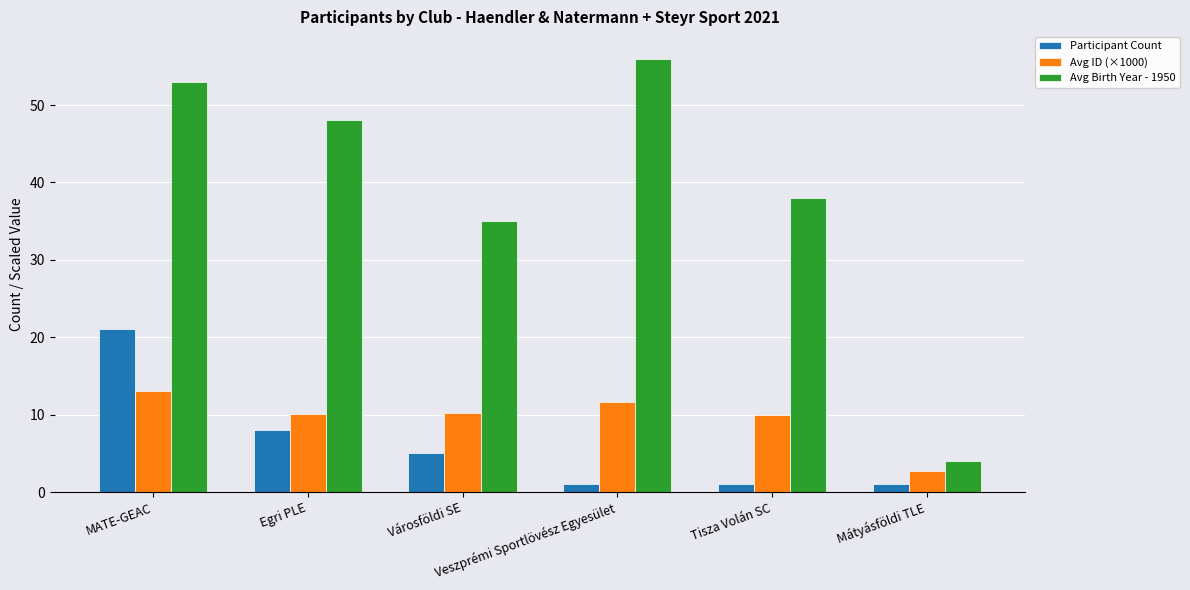

What is the label of the 6th bar from the left?

Mátyásföldi TLE